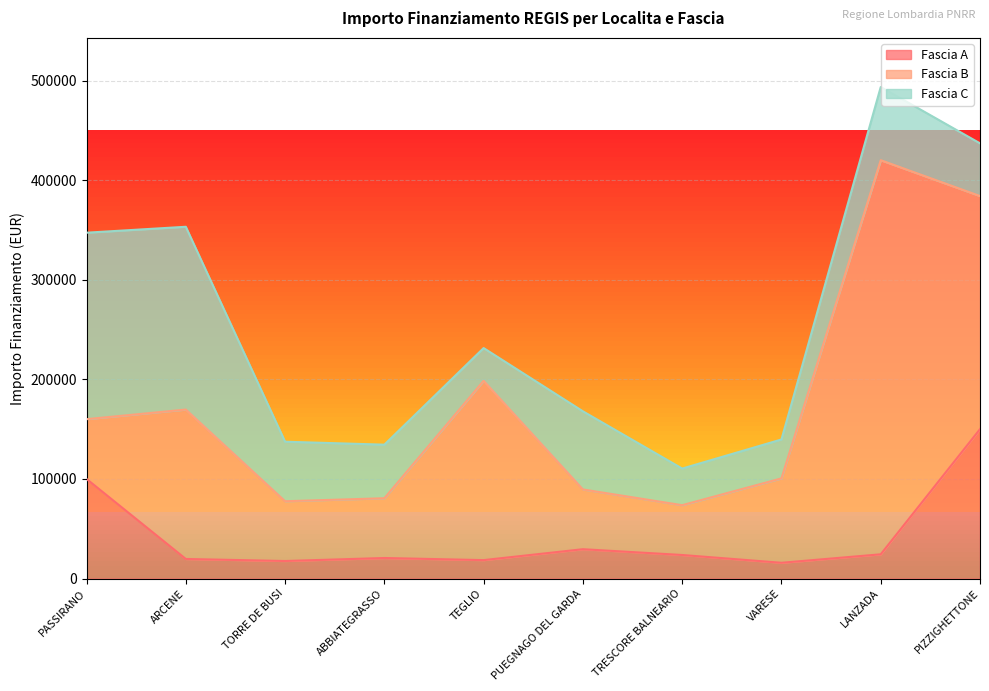

Where is Fascia A nearest to the value 82922?

PASSIRANO